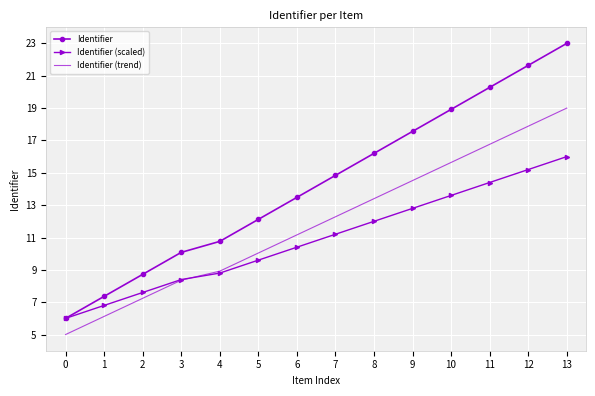

What is the smallest value displayed?

5.0